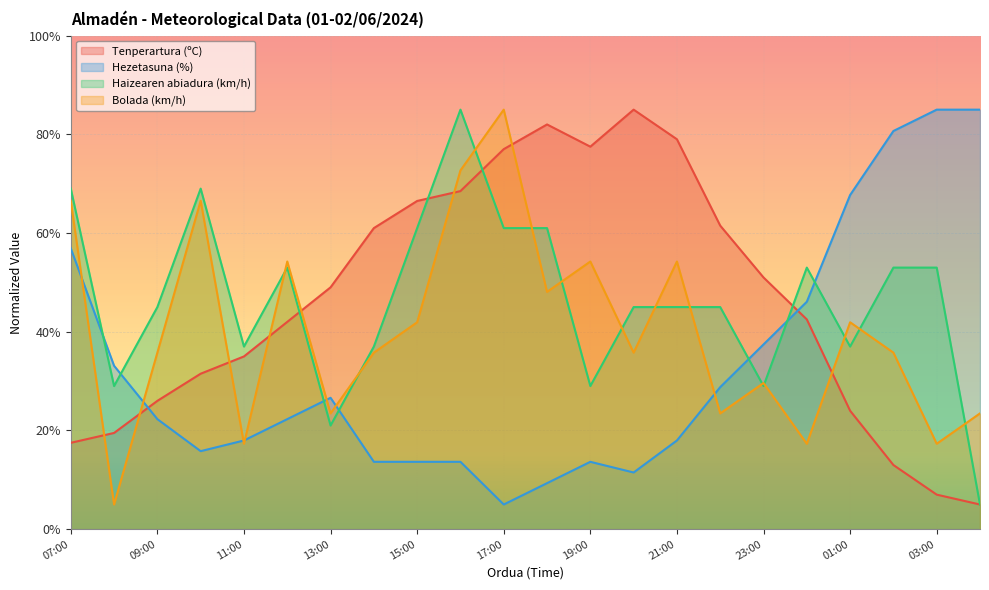

Rank the series at 14:00 from lowest to highest value.

Hezetasuna (%), Bolada (km/h), Haizearen abiadura (km/h), Tenperartura (ºC)